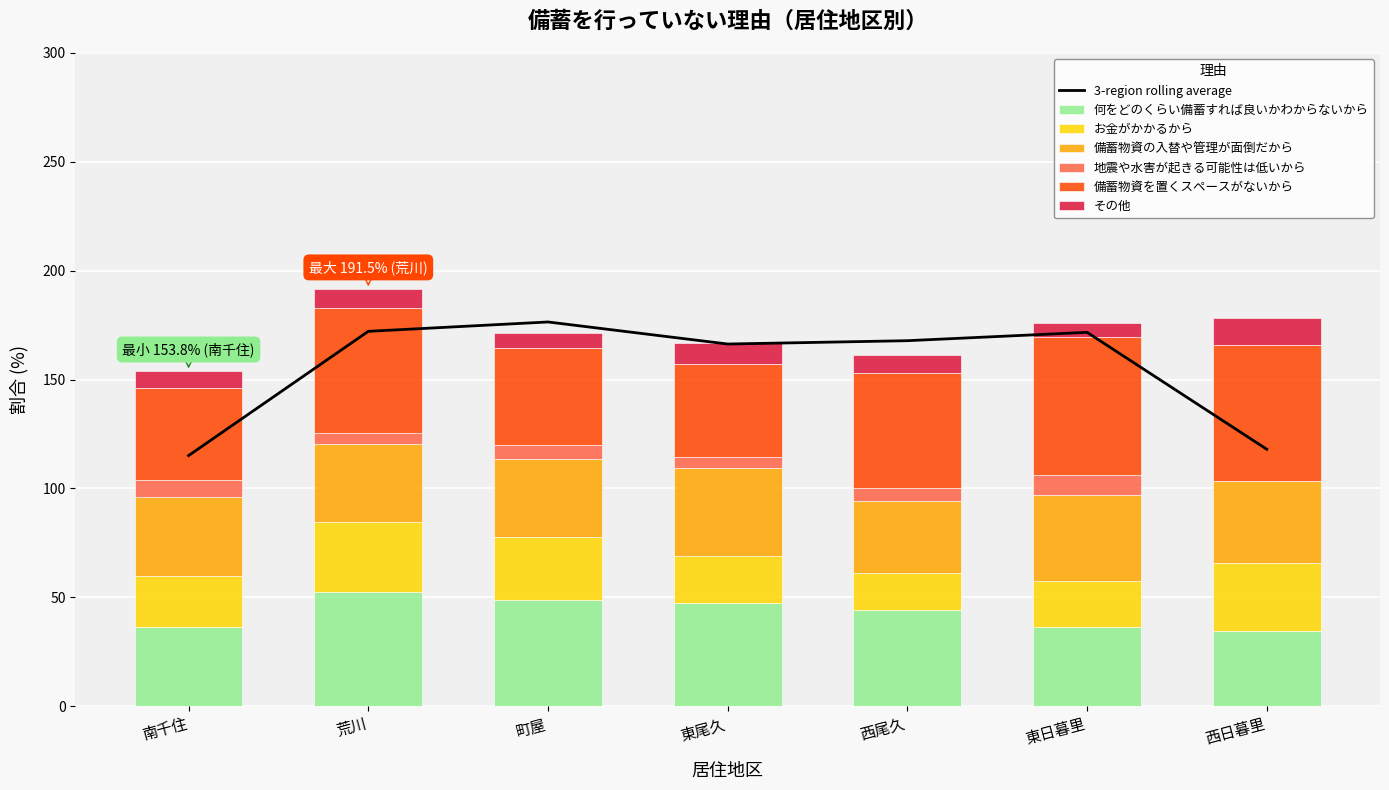

True or false: 備蓄物資を置くスペースがないから has a value of 42.3 at 南千住.

True